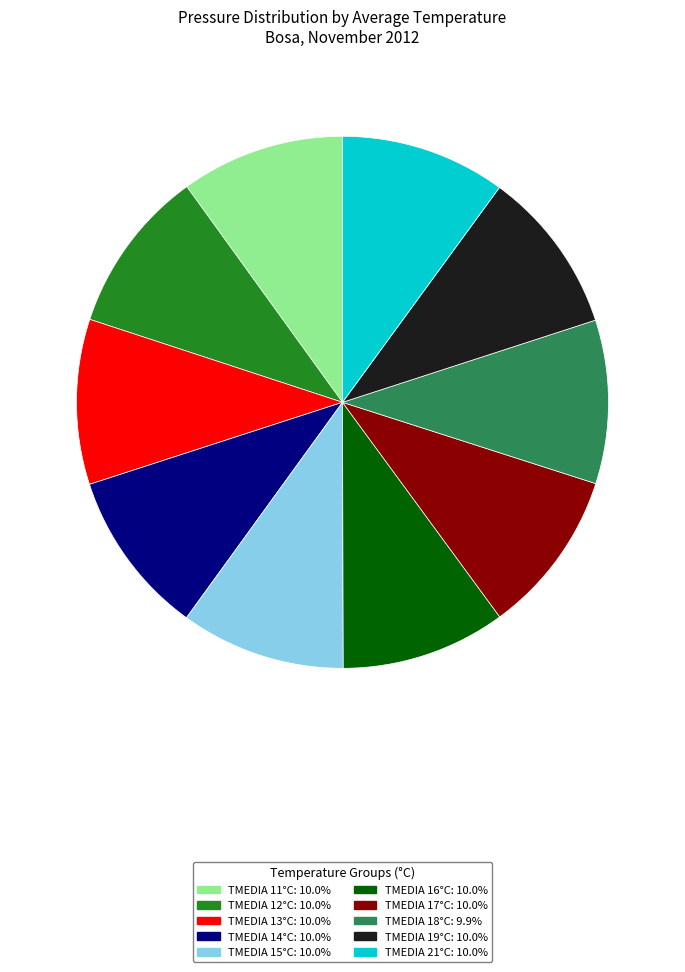

Approximately how many times larger is the value at TMEDIA 17°C: 10.0% compared to TMEDIA 14°C: 10.0%?

1.0